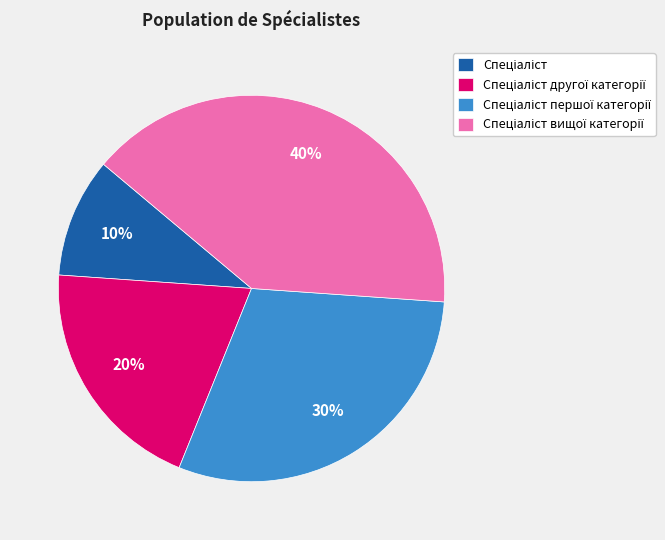

Is there a majority slice in this chart?

No